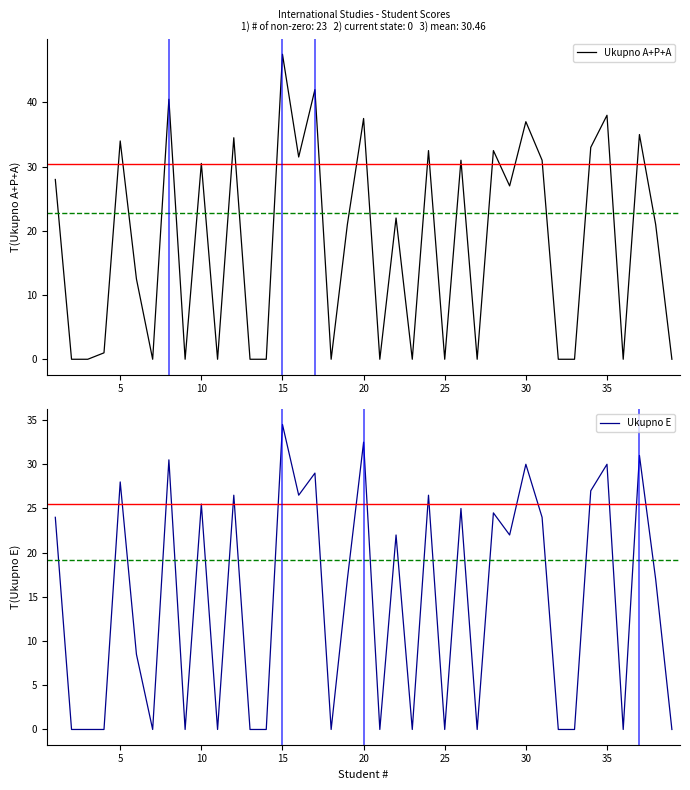

Reading left to right, list all the values displayed in this chart.

Ukupno A+P+A: 28.0	0.0	0.0	1.0	34.0	12.5	0.0	40.5	0.0	30.5	0.0	34.5	0.0	0.0	47.5	31.5	42.0	0.0	21.0	37.5	0.0	22.0	0.0	32.5	0.0	31.0	0.0	32.5	27.0	37.0	31.0	0.0	0.0	33.0	38.0	0.0	35.0	21.0	0.0
Ukupno E: 24.0	0.0	0.0	0.0	28.0	8.5	0.0	30.5	0.0	25.5	0.0	26.5	0.0	0.0	34.5	26.5	29.0	0.0	17.0	32.5	0.0	22.0	0.0	26.5	0.0	25.0	0.0	24.5	22.0	30.0	24.0	0.0	0.0	27.0	30.0	0.0	31.0	17.0	0.0